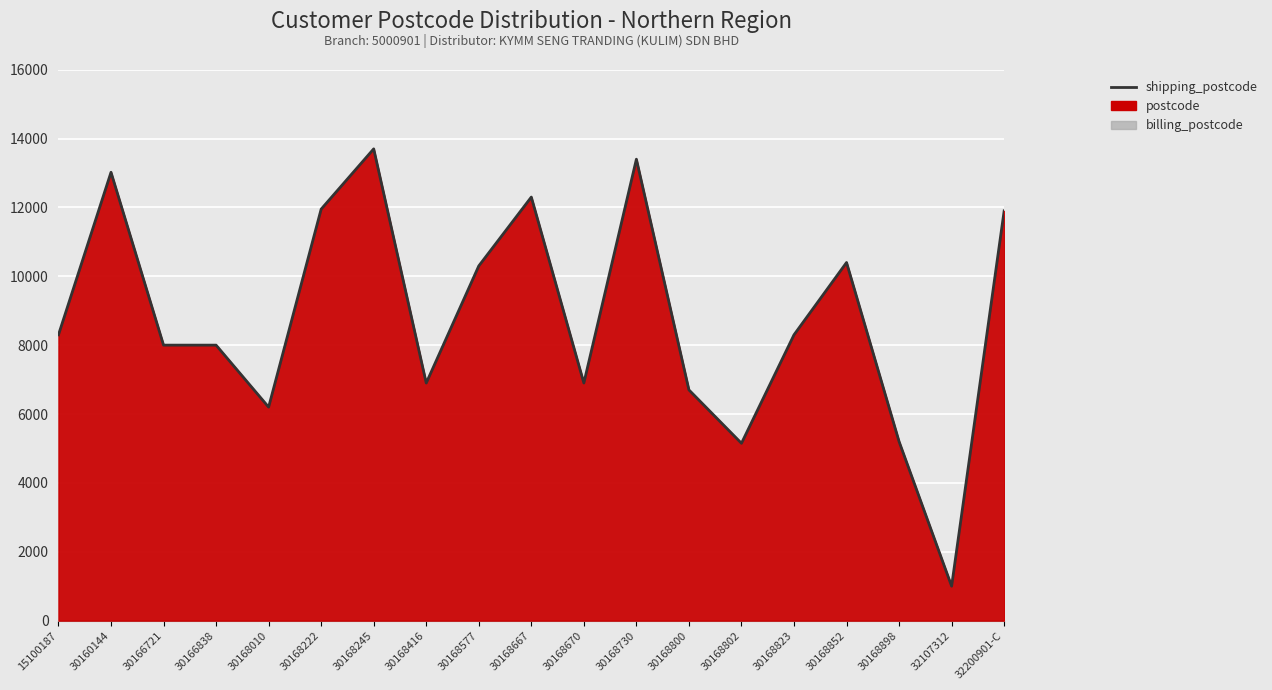

What is the greatest value displayed?

13700